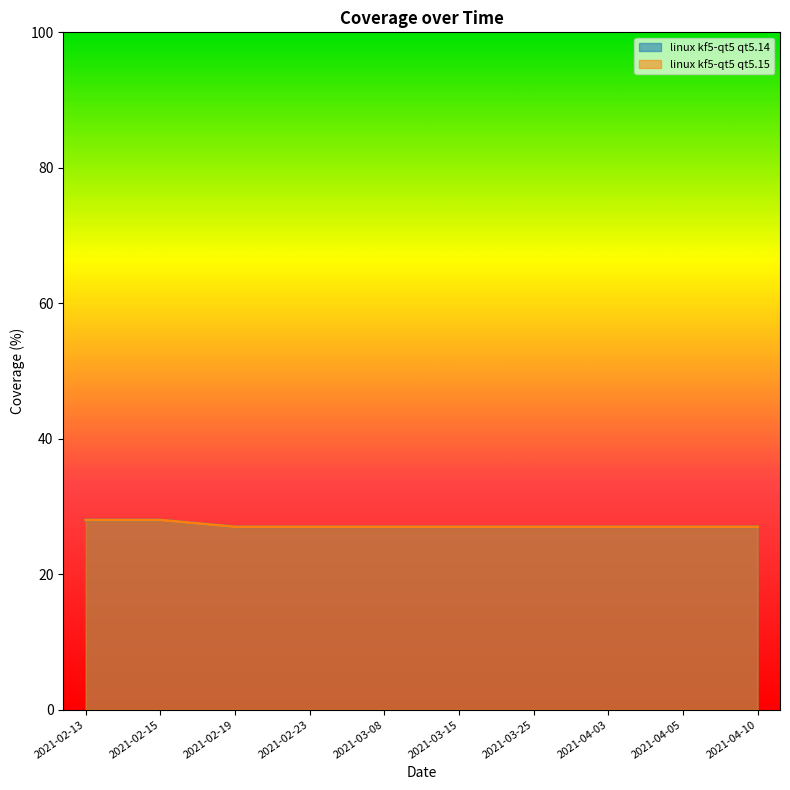

Reading left to right, list all the values displayed in this chart.

linux kf5-qt5 qt5.14: 2021-02-13=28	2021-02-15=28	2021-02-19=27	2021-02-23=27	2021-03-08=27	2021-03-15=27	2021-03-25=27	2021-04-03=27	2021-04-05=27	2021-04-10=27
linux kf5-qt5 qt5.15: 2021-02-13=28	2021-02-15=28	2021-02-19=27	2021-02-23=27	2021-03-08=27	2021-03-15=27	2021-03-25=27	2021-04-03=27	2021-04-05=27	2021-04-10=27